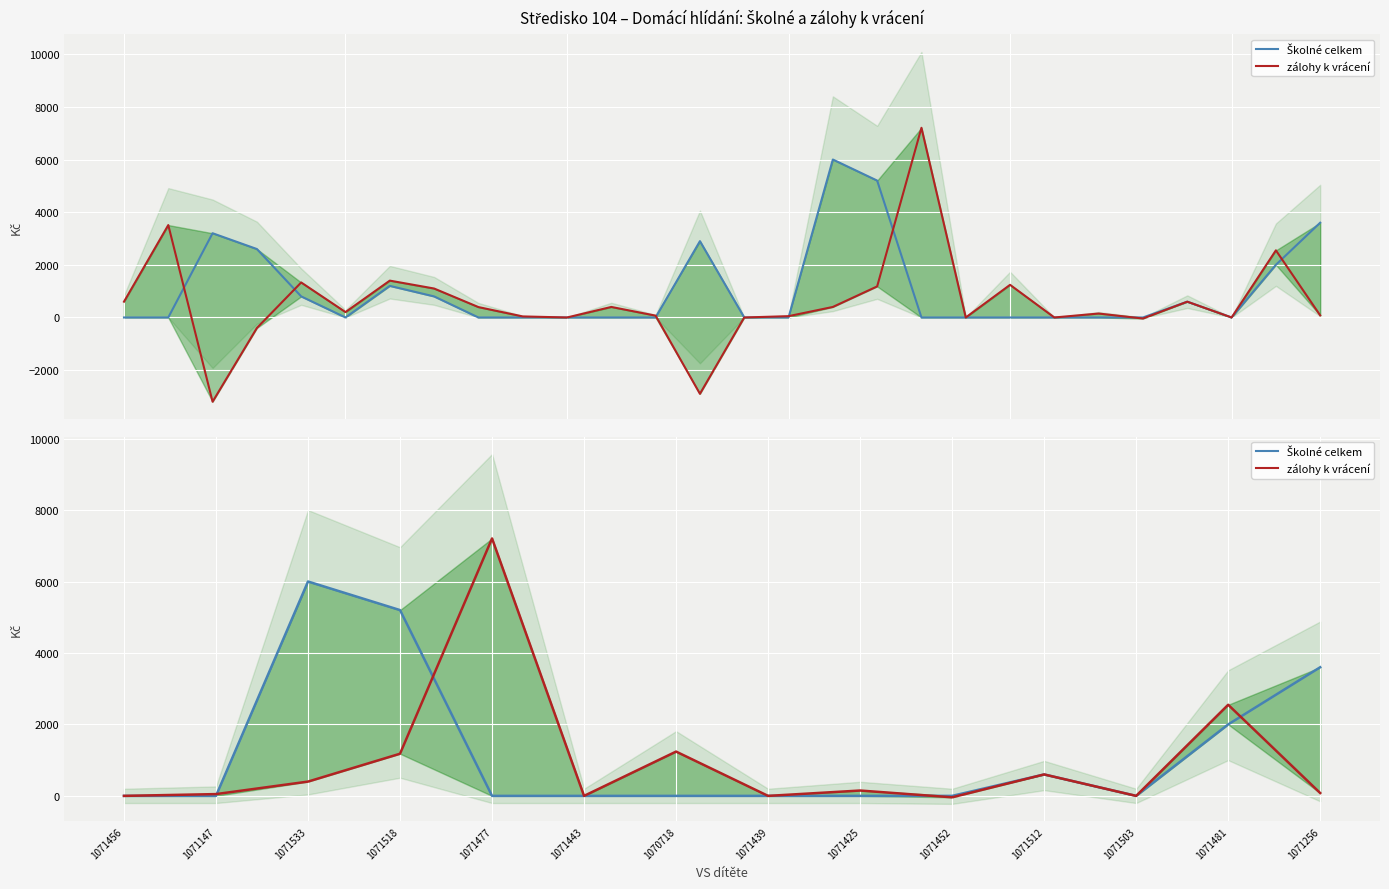

At which category is the sum across all series the highest?

1071477